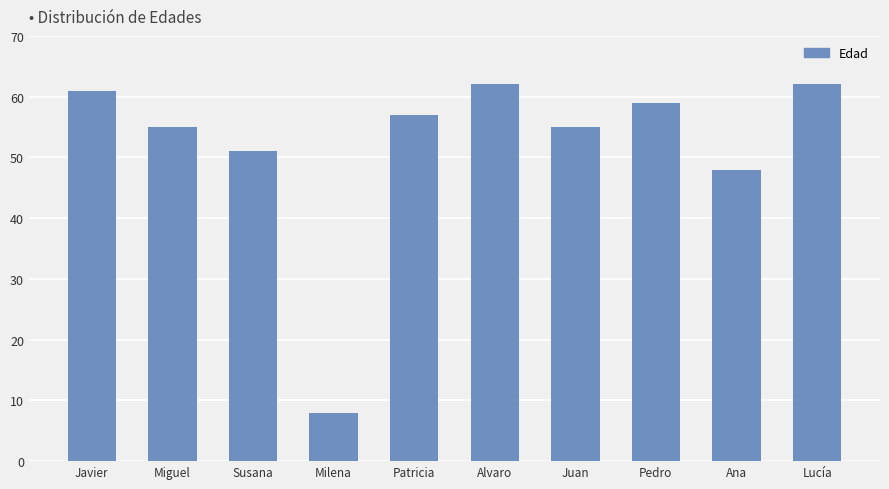

How many data points are less than 57?

5